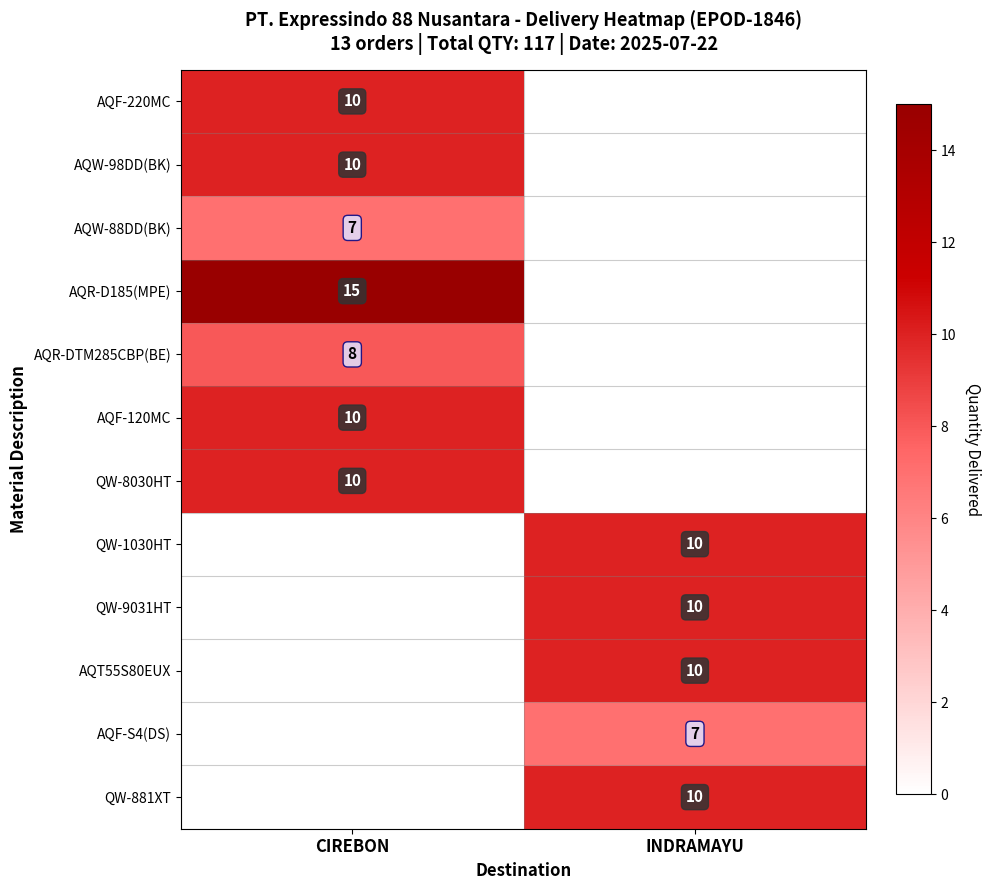

The QW-8030HT series shows 16 at CIREBON. True or false?

False